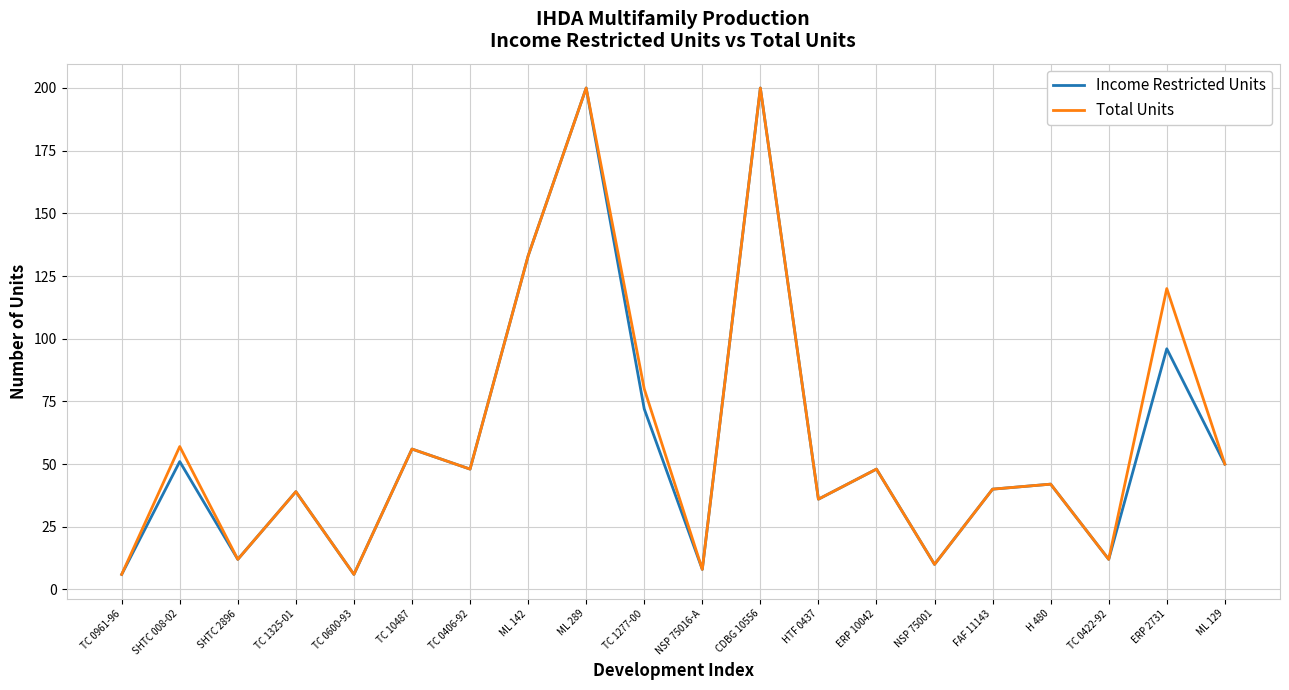

Does the chart display data point markers on the line(s)?

No